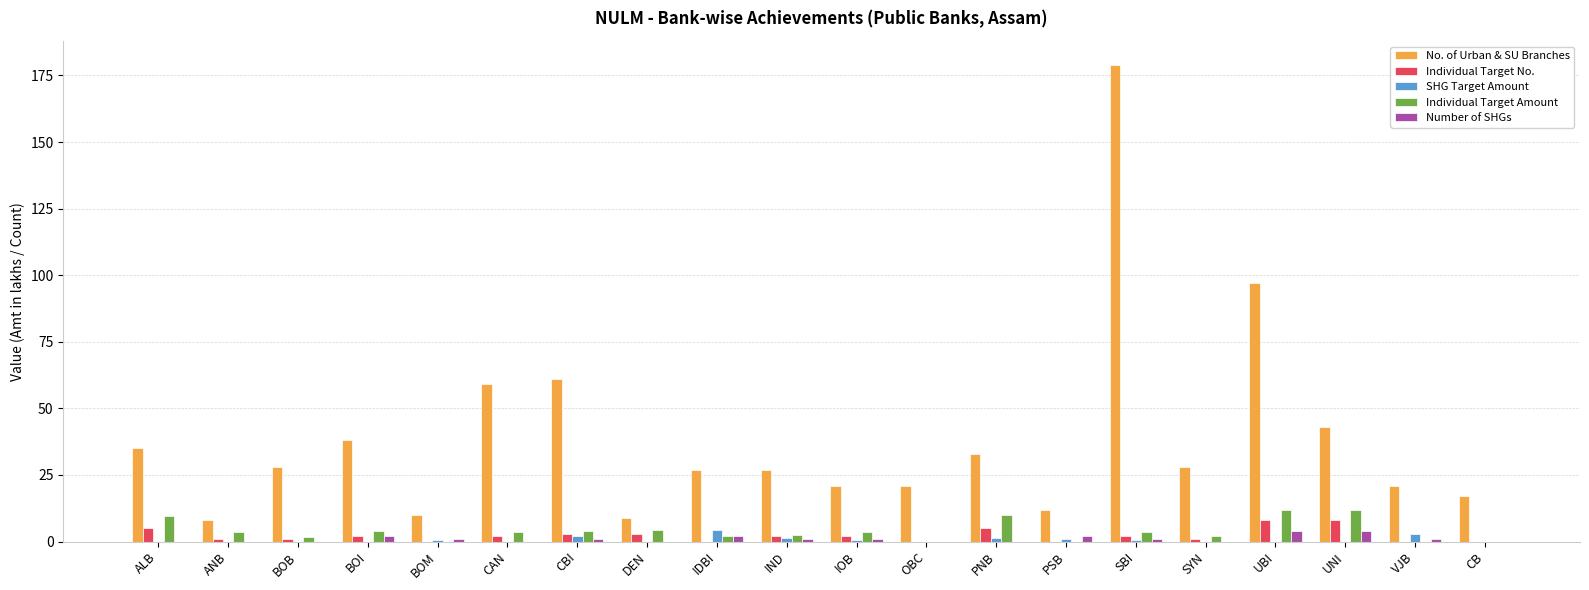

Which label corresponds to the largest value in the chart?

SBI